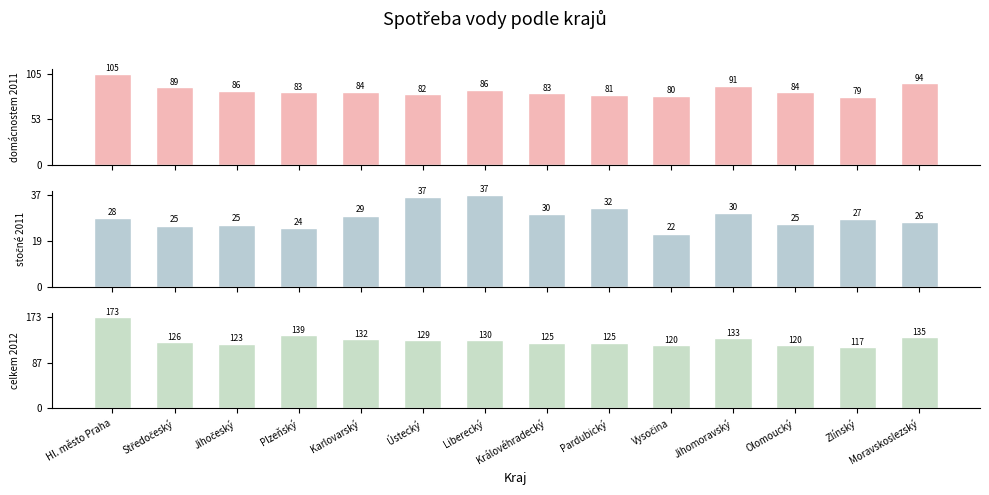

Are the bars horizontal?

No